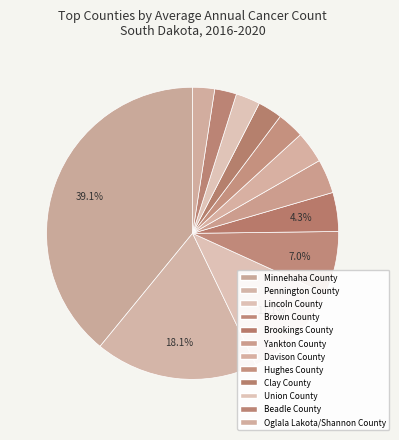

Approximately how many times larger is the value at Beadle County compared to Lincoln County?

0.2